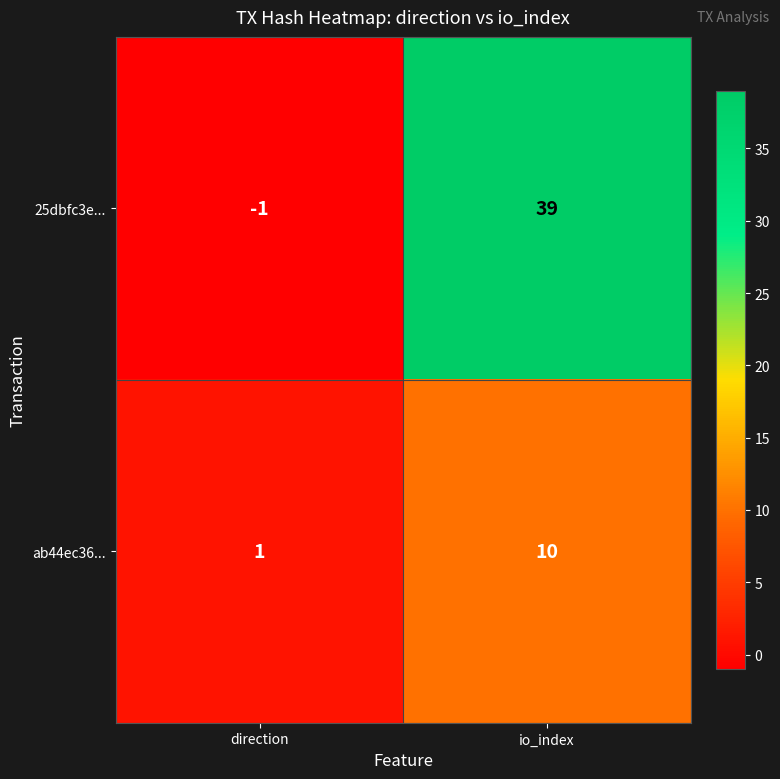

Which series changed the most between direction and io_index?

25dbfc3e...